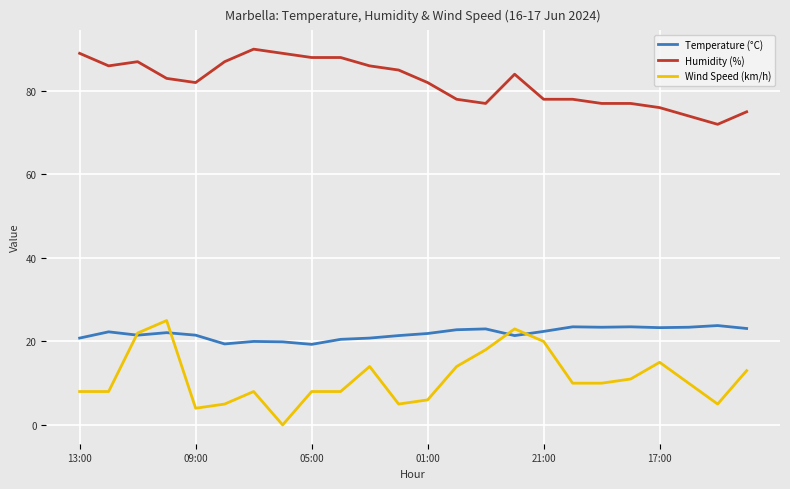

What is the highest value of the Temperature (°C) series?

23.8